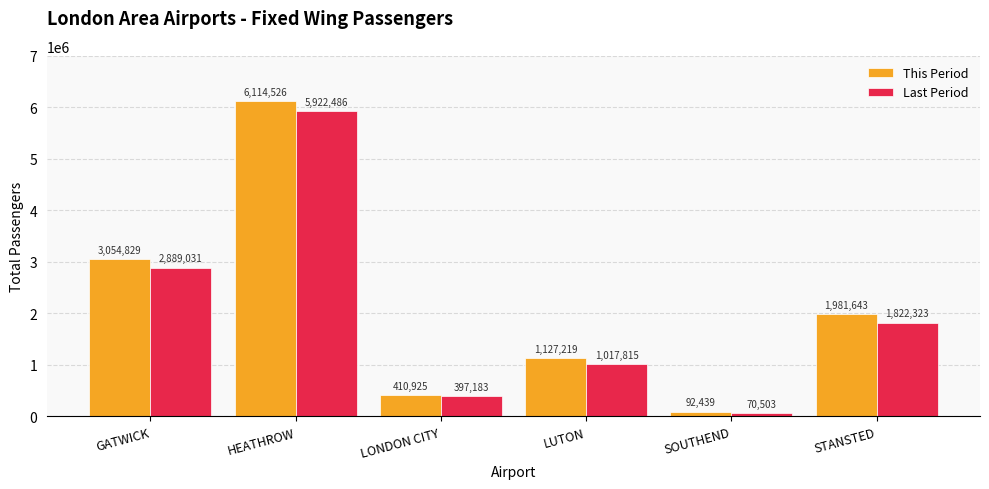

The Last Period series shows 1822323 at STANSTED. True or false?

True